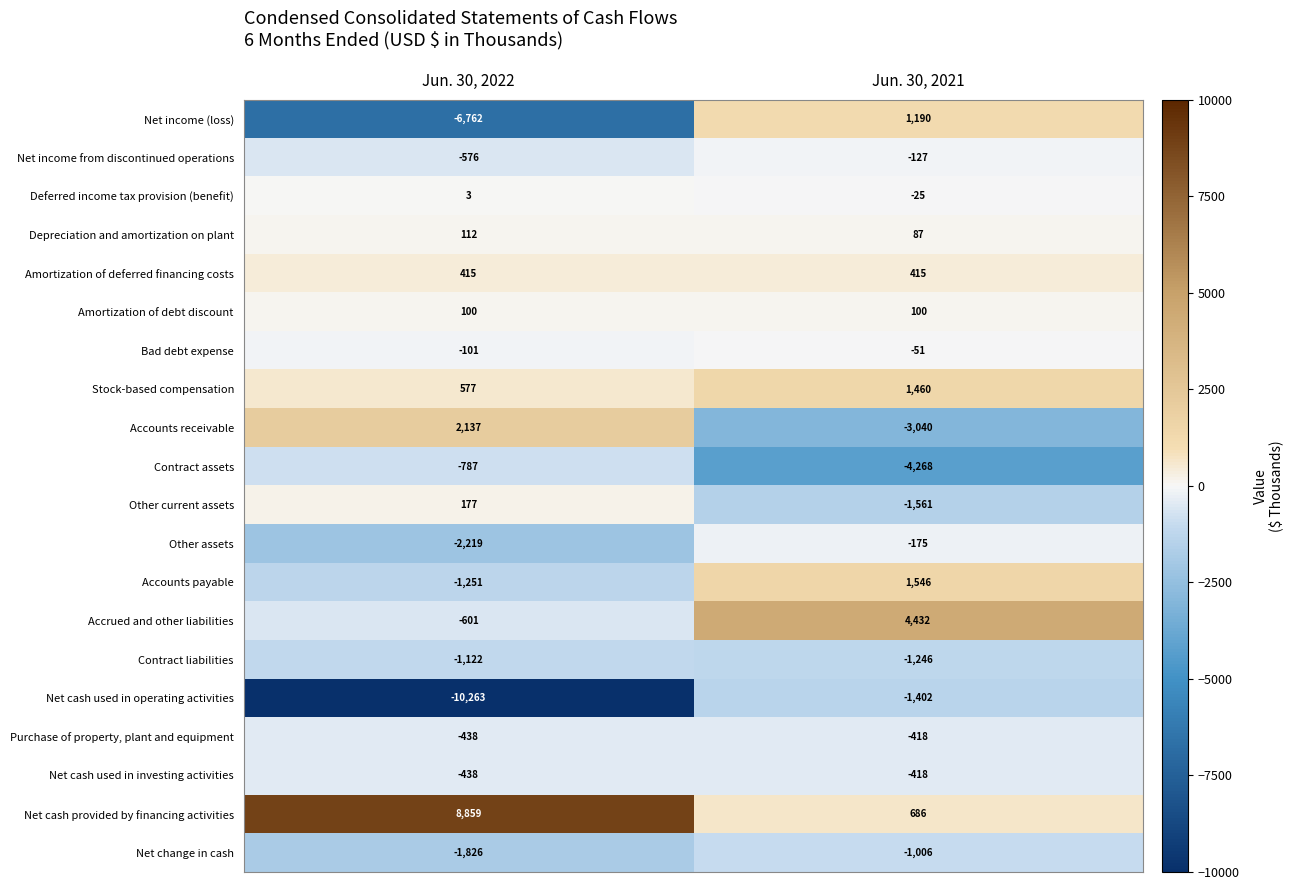

What is the sum of the Other current assets values at Jun. 30, 2022 and Jun. 30, 2021?

-1384